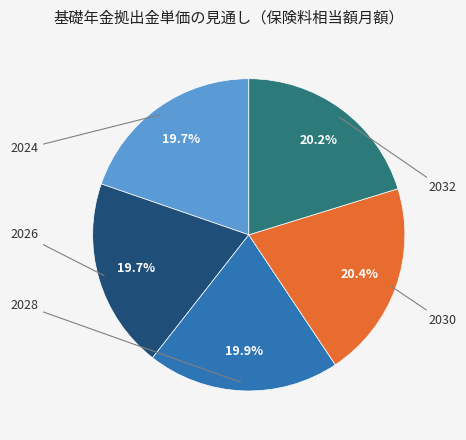

What percentage is the 2026 slice, to the nearest percent?

20%